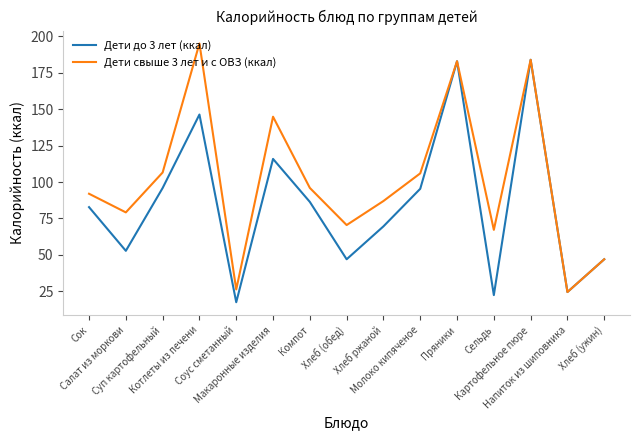

At which label does Дети до 3 лет (ккал) first exceed 82?

Сок